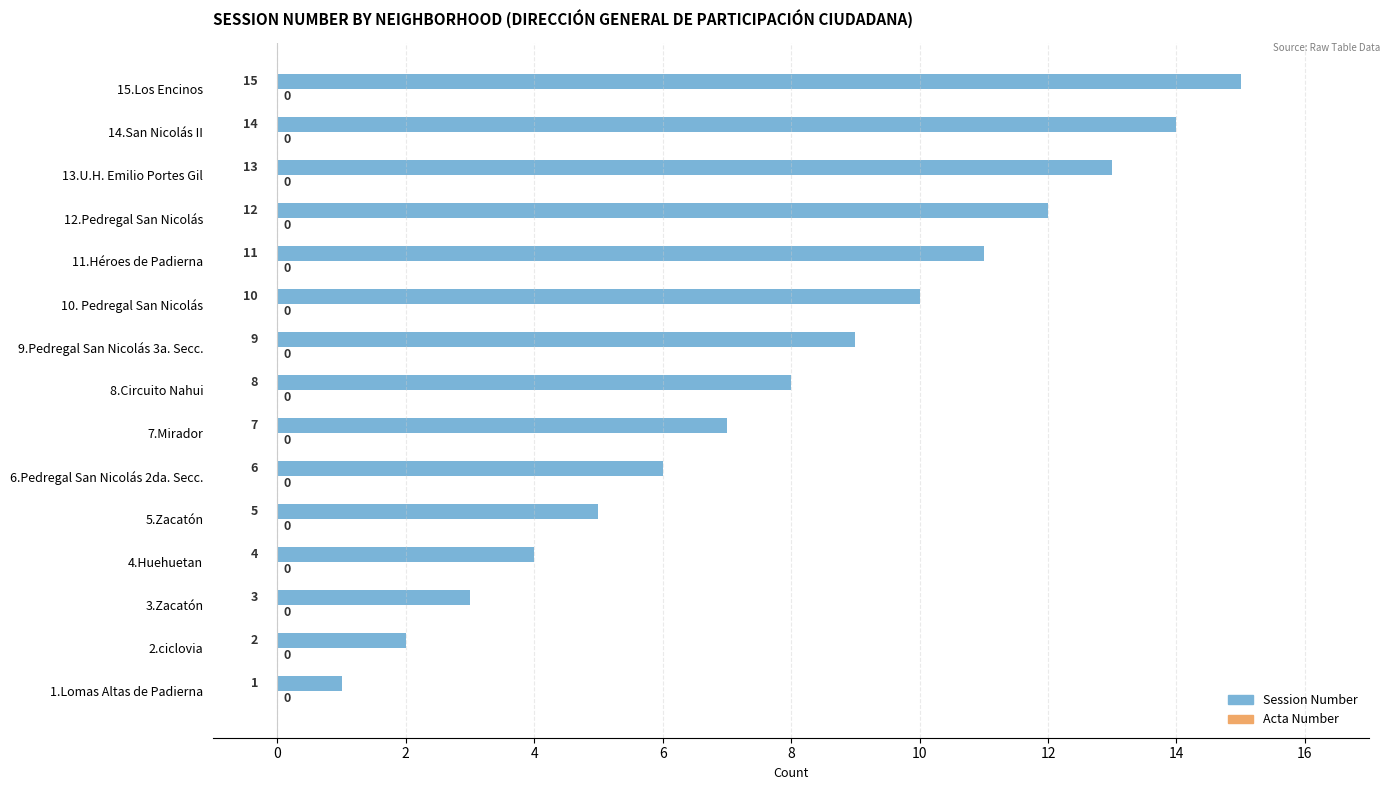

Are the bars grouped side by side (vs. stacked)?

No